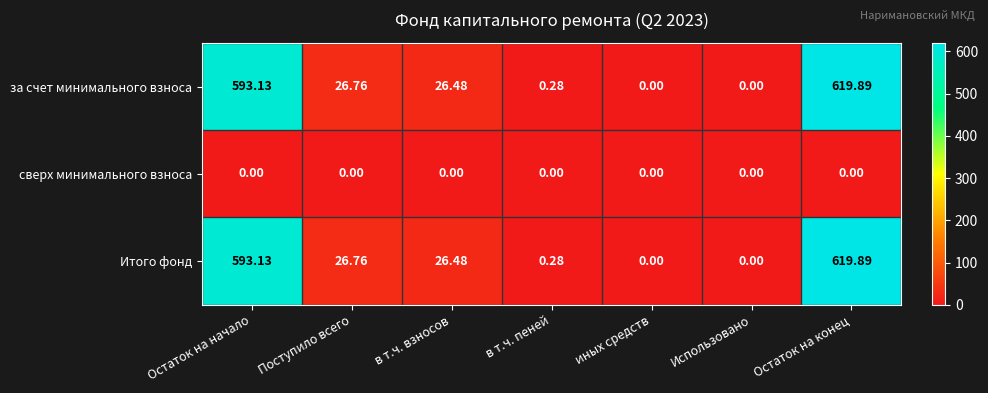

Where does the Итого фонд series first go above 26?

Остаток на начало